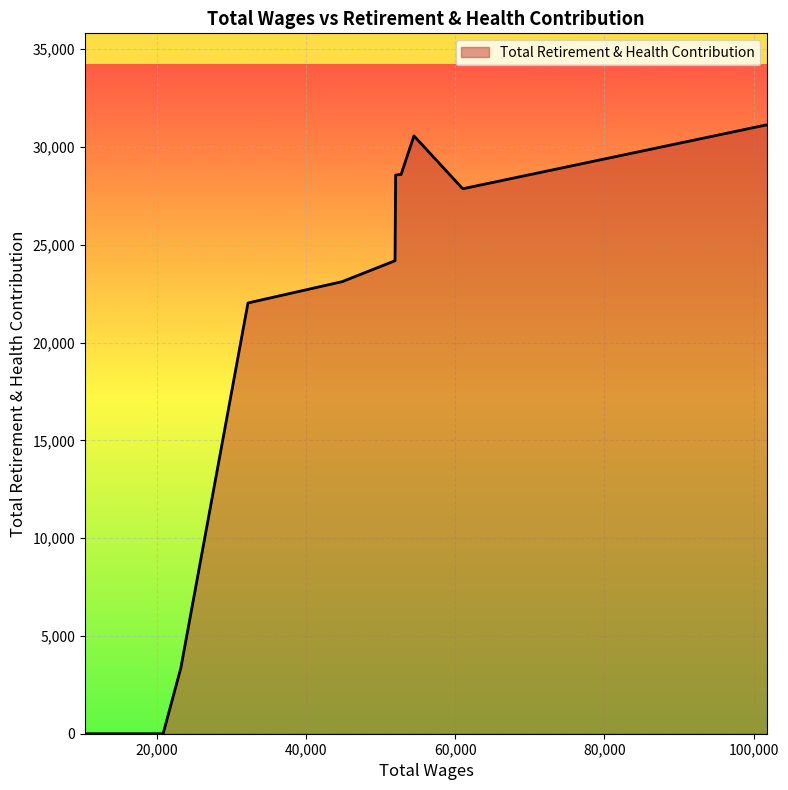

What is the difference between the maximum and minimum values?

31138